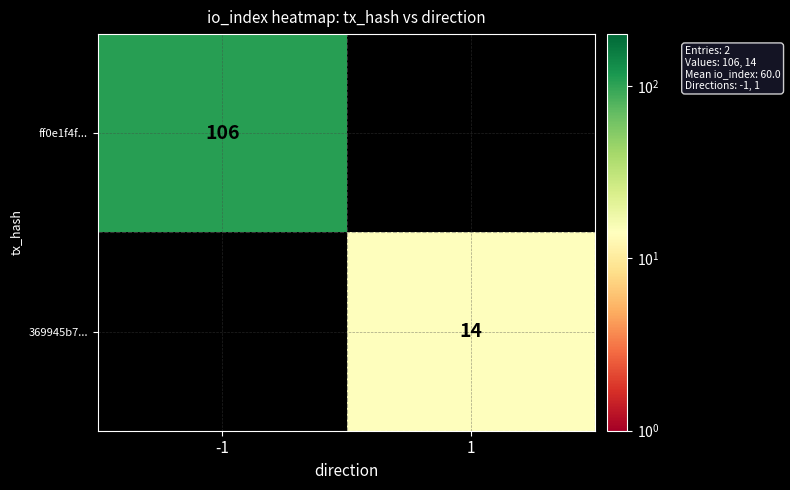

The 369945b7... series shows 8 at 1. True or false?

False